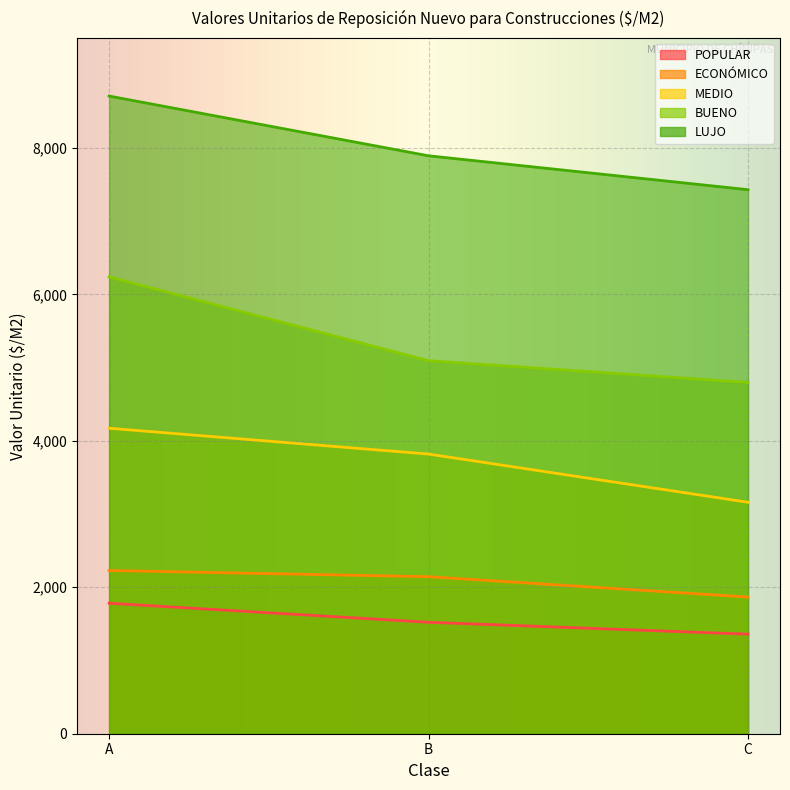

Is it true that BUENO equals 4796.0 at C?

True